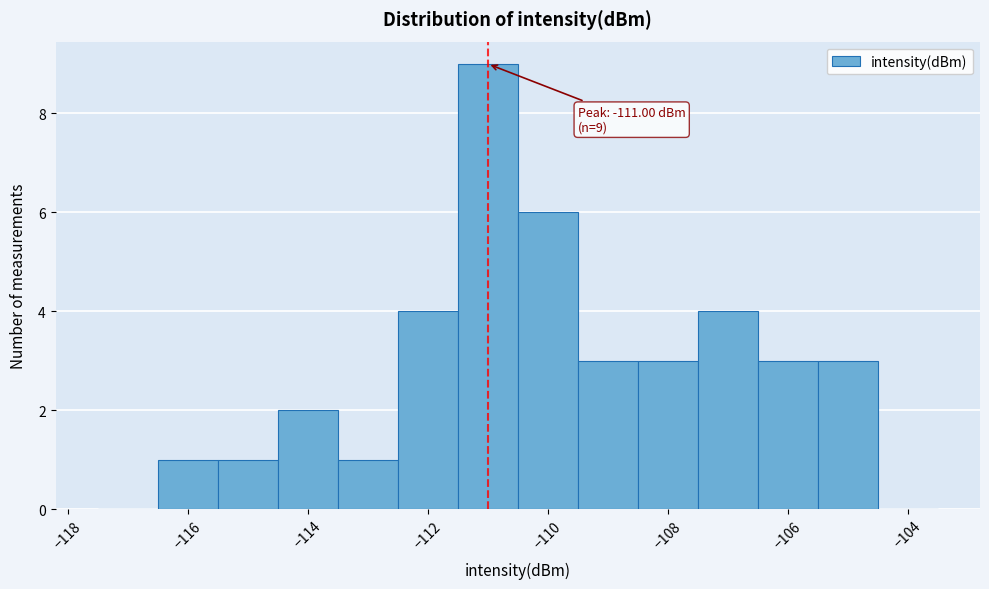

Which range on the x-axis has the tallest bar?

-111.5 to -110.5